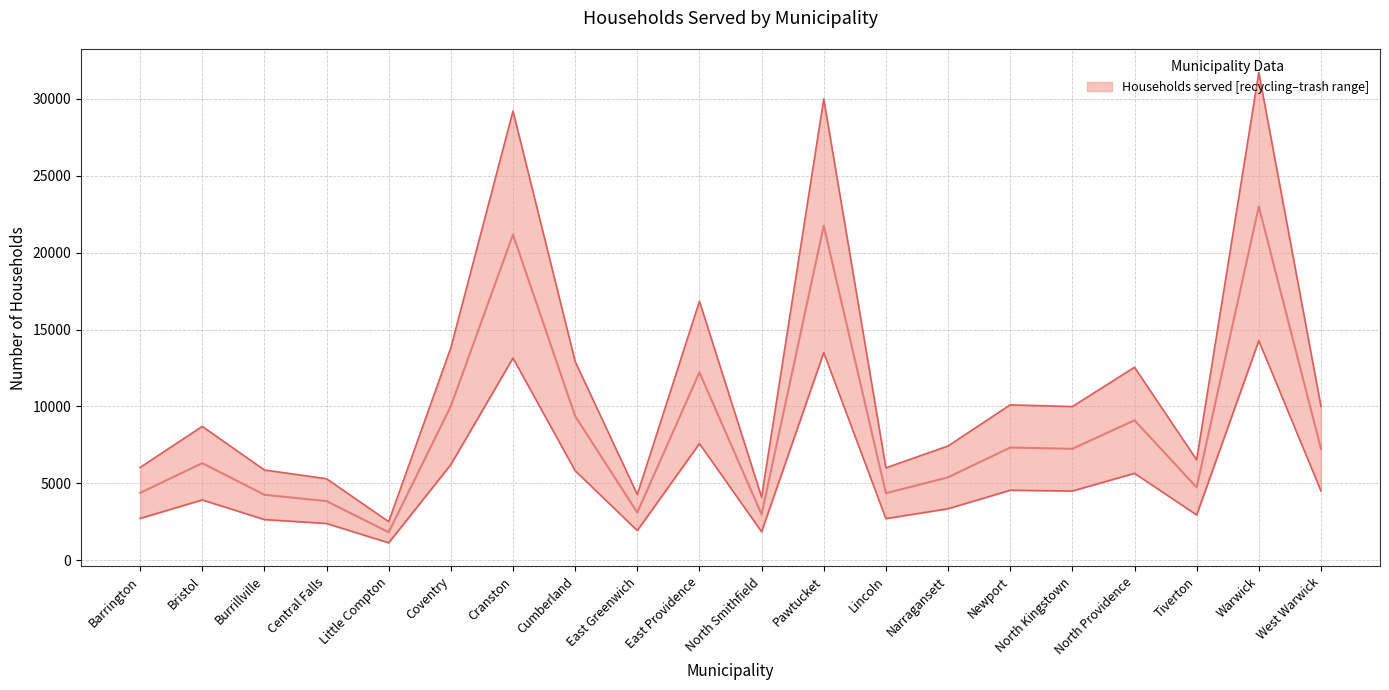

What is the difference between the highest and lowest values at East Providence?

9262.0